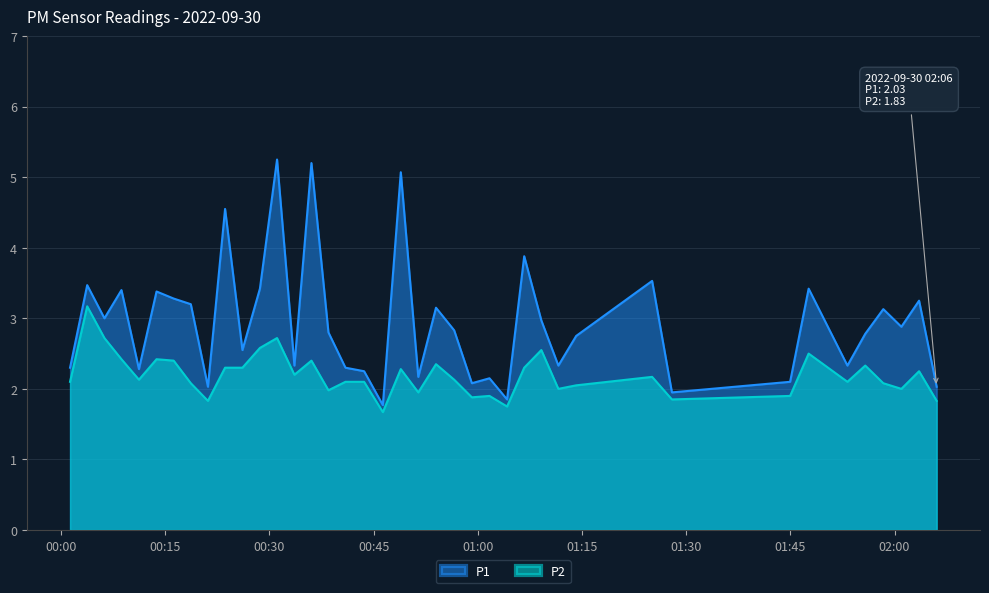

Which series has the widest spread of values?

P1